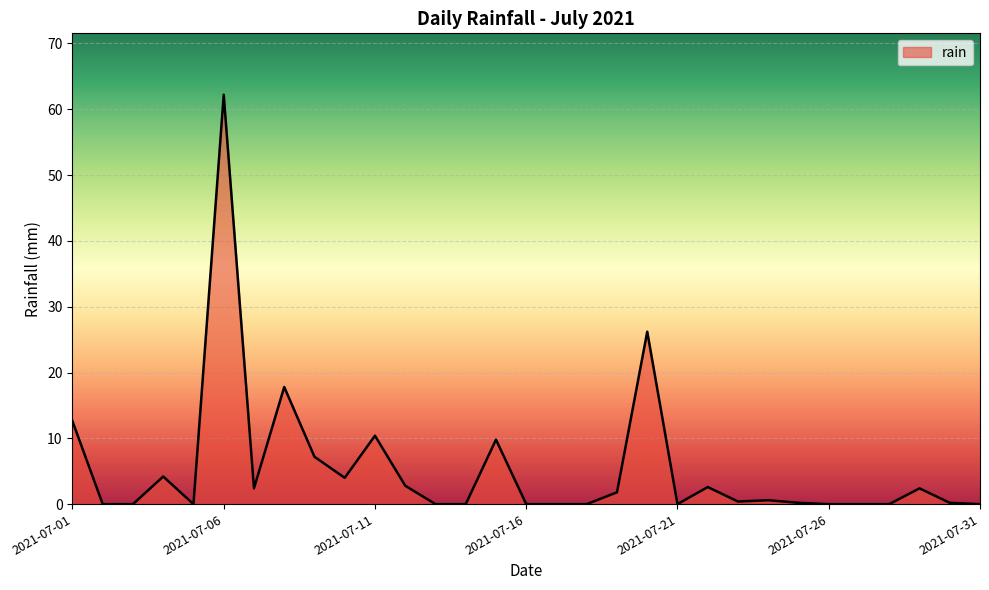

What is the greatest value displayed?

62.2